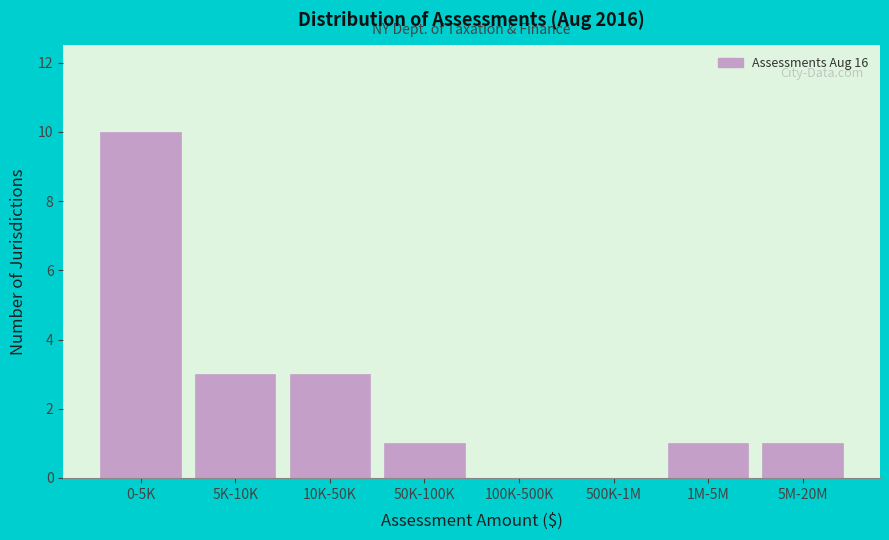

Reading left to right, transcribe all the data shown in this chart.

0-5K=10	5K-10K=3	10K-50K=3	50K-100K=1	100K-500K=0	500K-1M=0	1M-5M=1	5M-20M=1